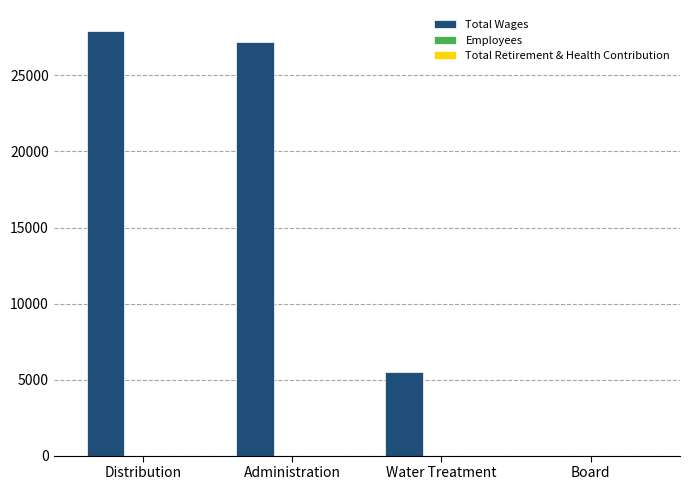

The value of Total Wages at Distribution is 39824. True or false?

False